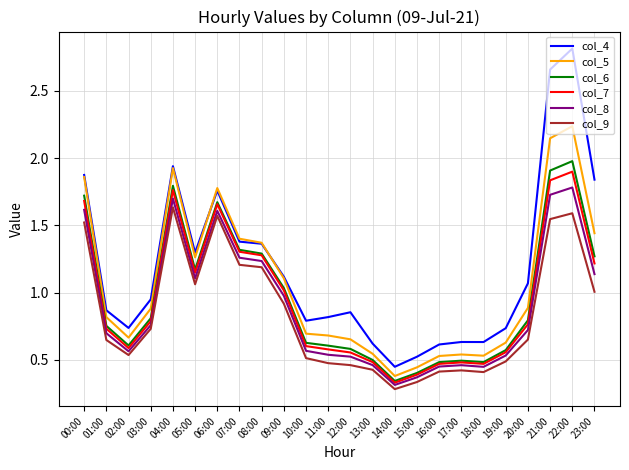

True or false: col_8 and col_5 cross at least once.

False